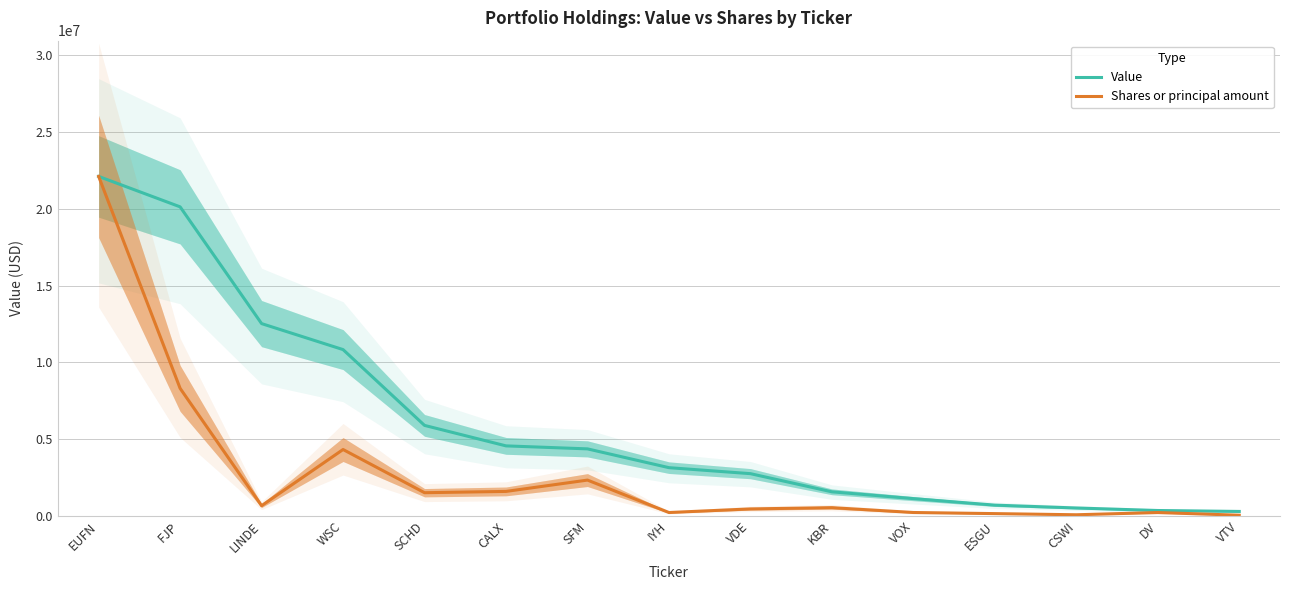

How many values in the Shares or principal amount series exceed 531323?

8